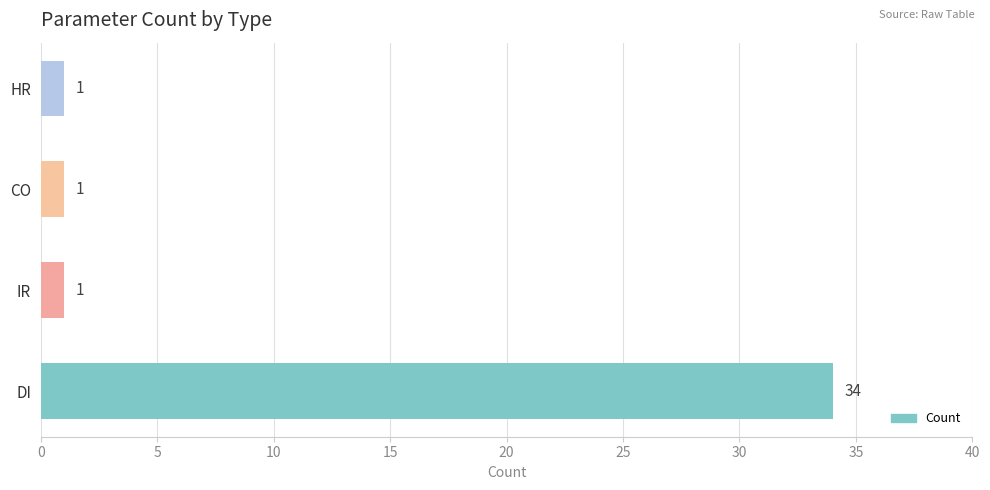

Are the bars grouped side by side (vs. stacked)?

No